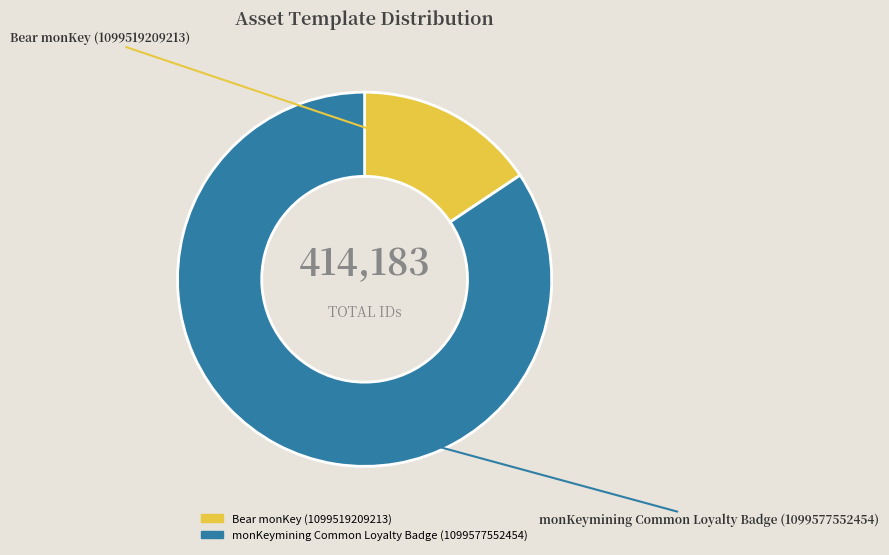

Is there a majority slice in this chart?

Yes